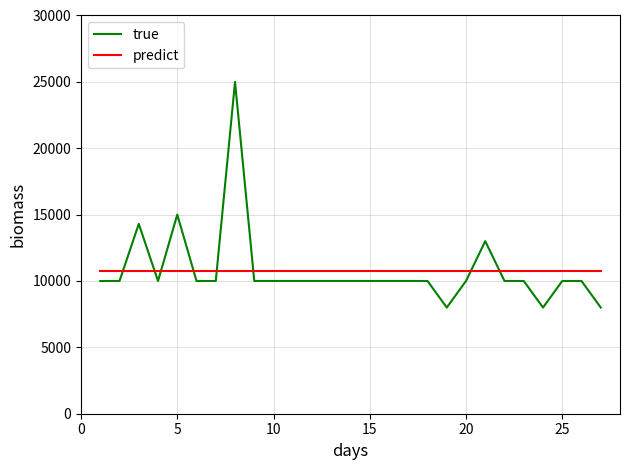

Which series has the widest spread of values?

true